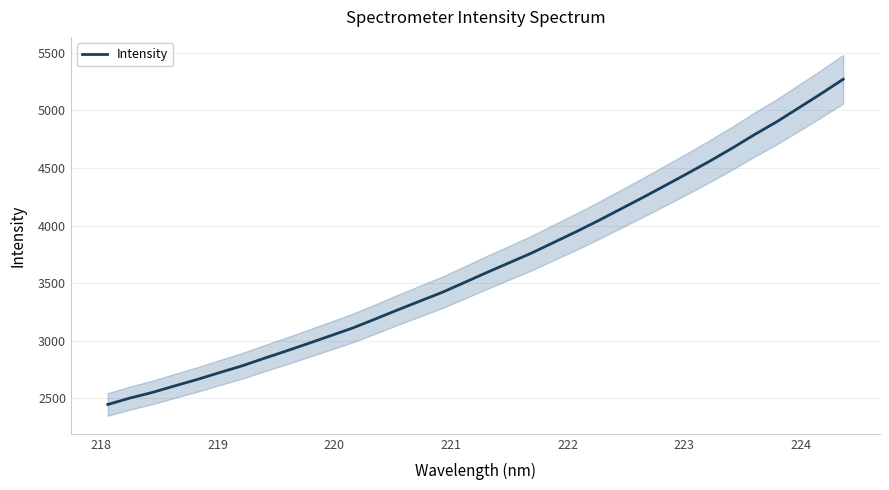

What is the lowest value of the Intensity series?

2447.4